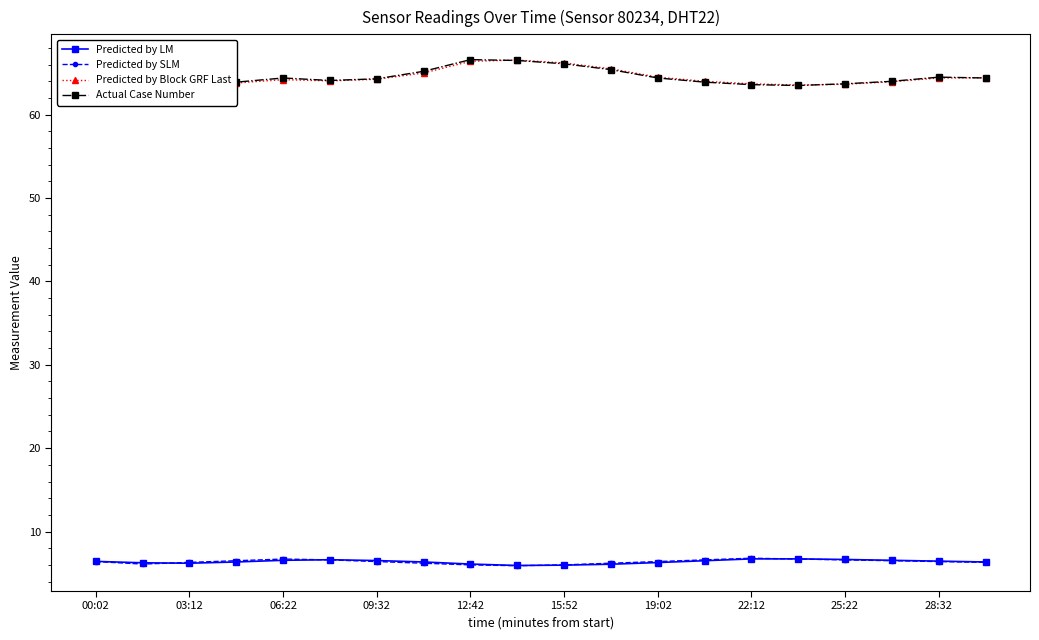

True or false: Predicted by LM and Actual Case Number intersect in this chart.

False